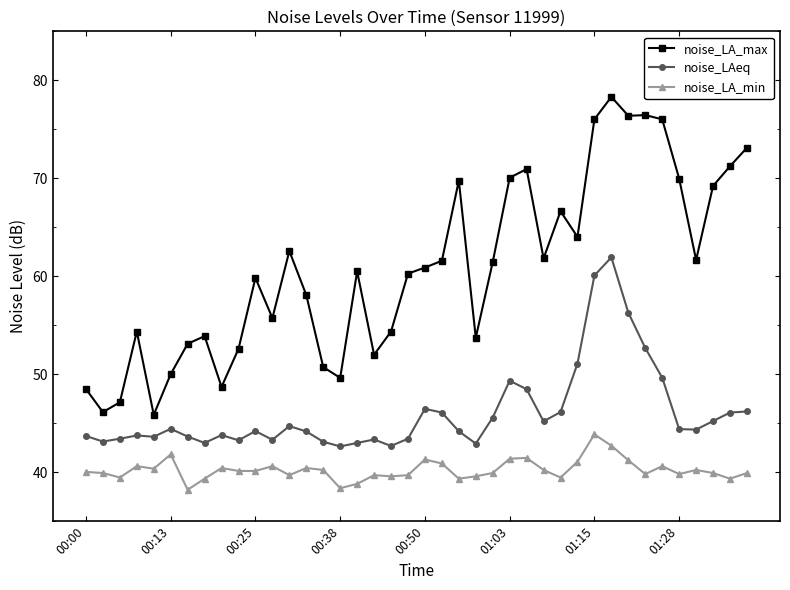

True or false: noise_LA_min has more than 0 points higher than both neighbors.

True